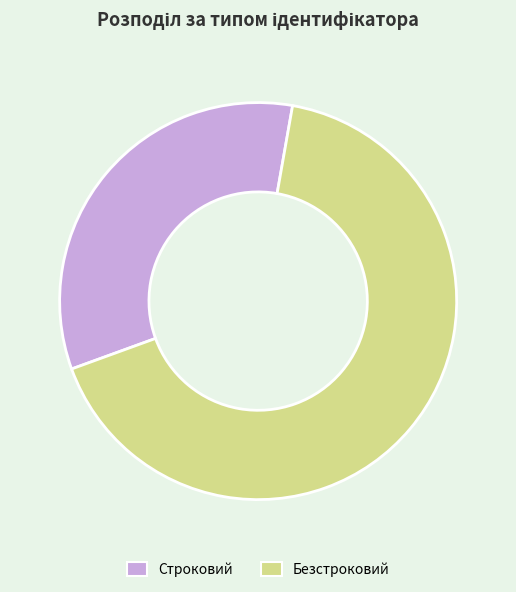

Which has a higher value, Строковий or Безстроковий?

Безстроковий